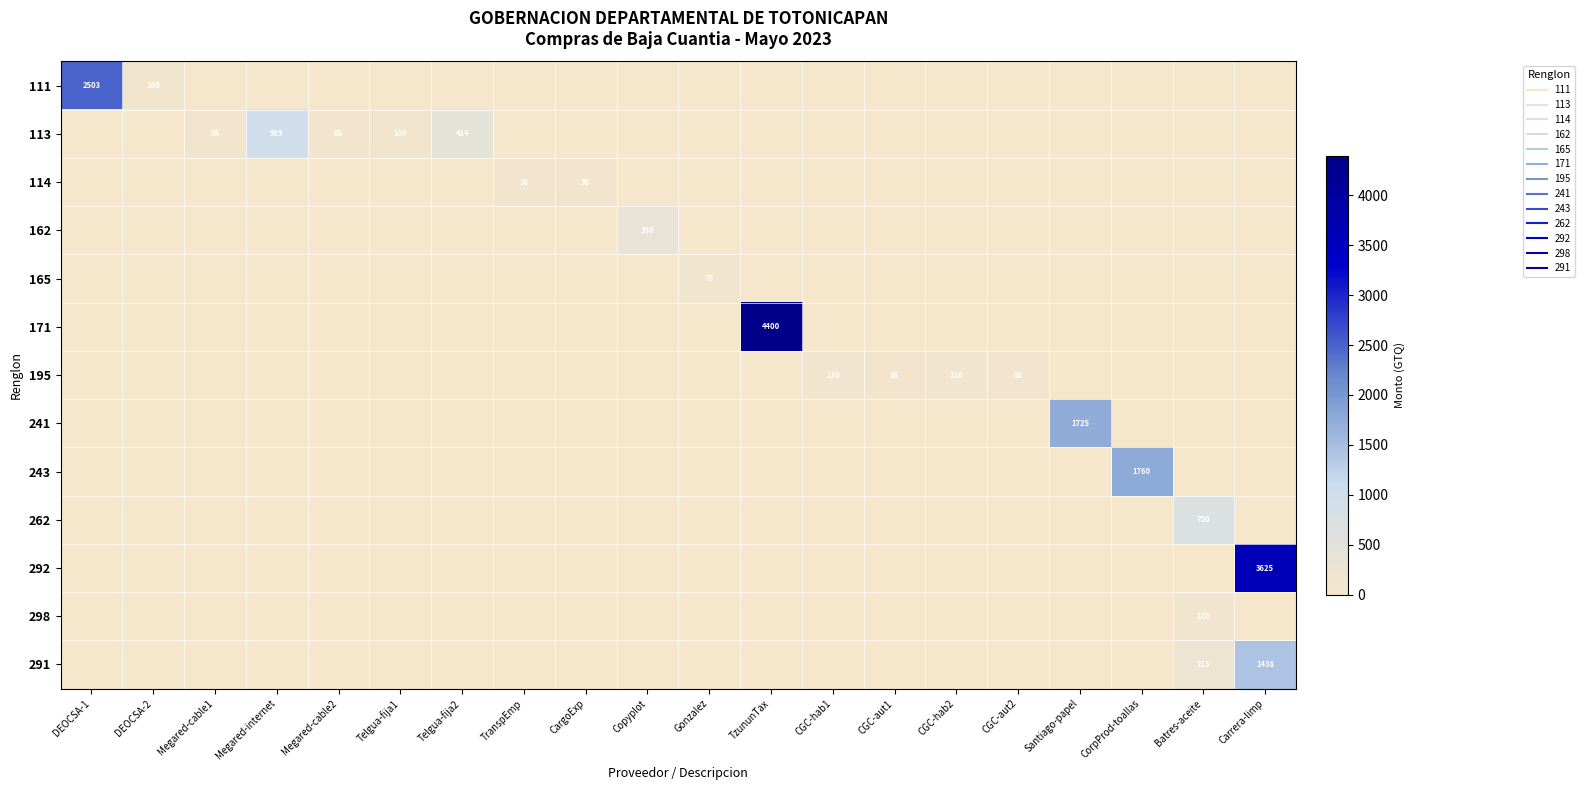

The value of 292 at DEOCSA-1 is -1718.7. True or false?

False